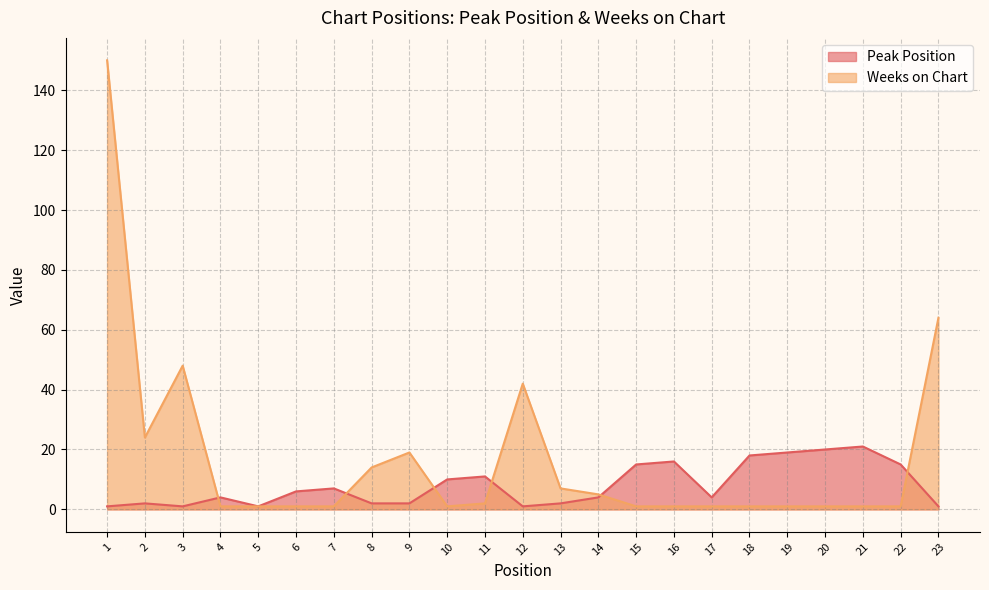

True or false: Peak Position has a value of 13 at 20.

False